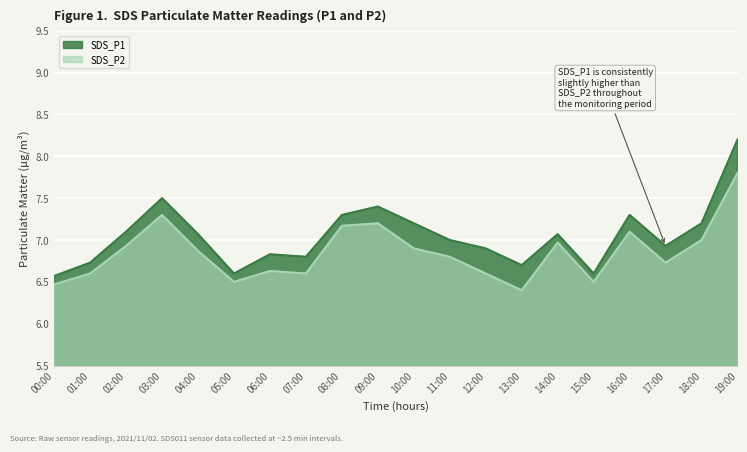

True or false: SDS_P2 and SDS_P1 cross at least once.

False